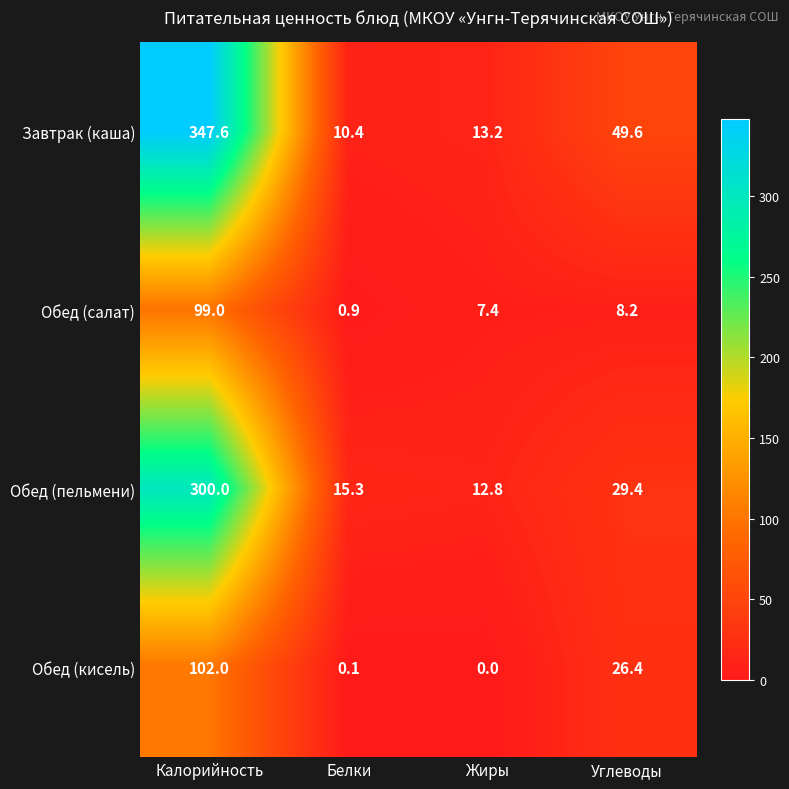

Read the Обед (салат) value at Белки.

0.9